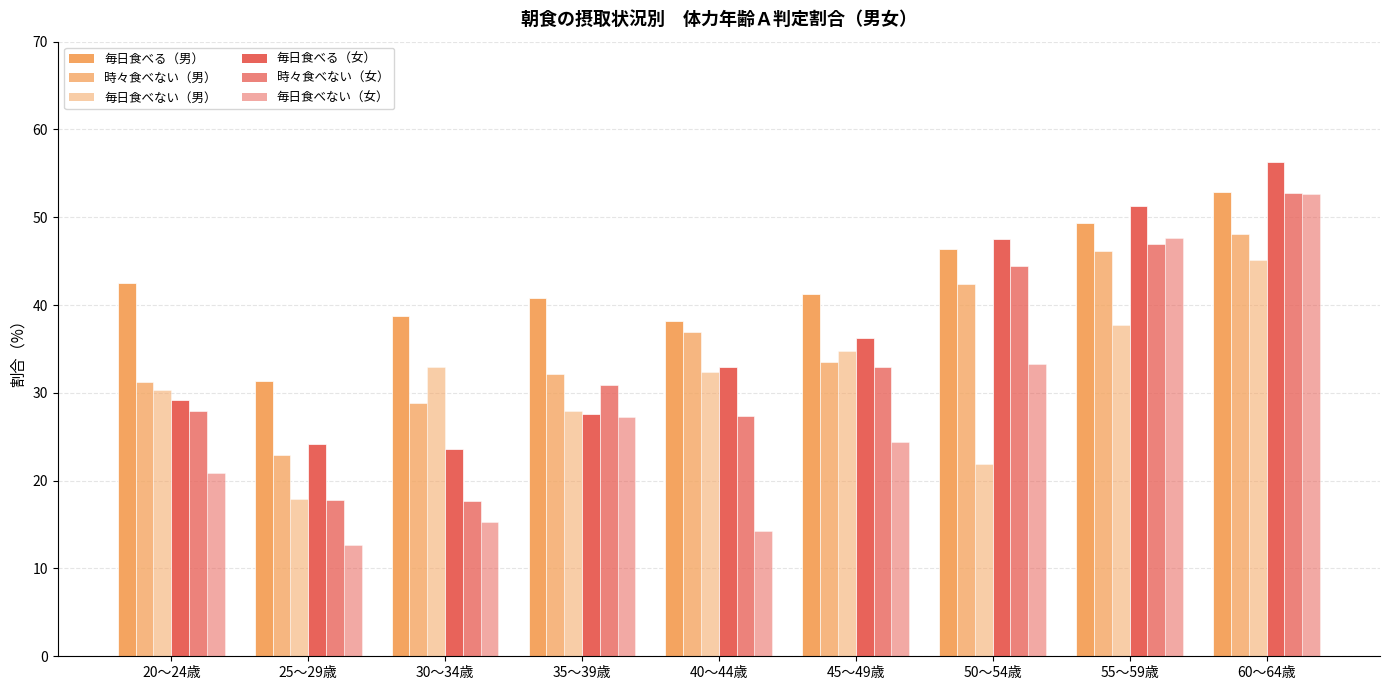

Count the number of data series in this chart.

6